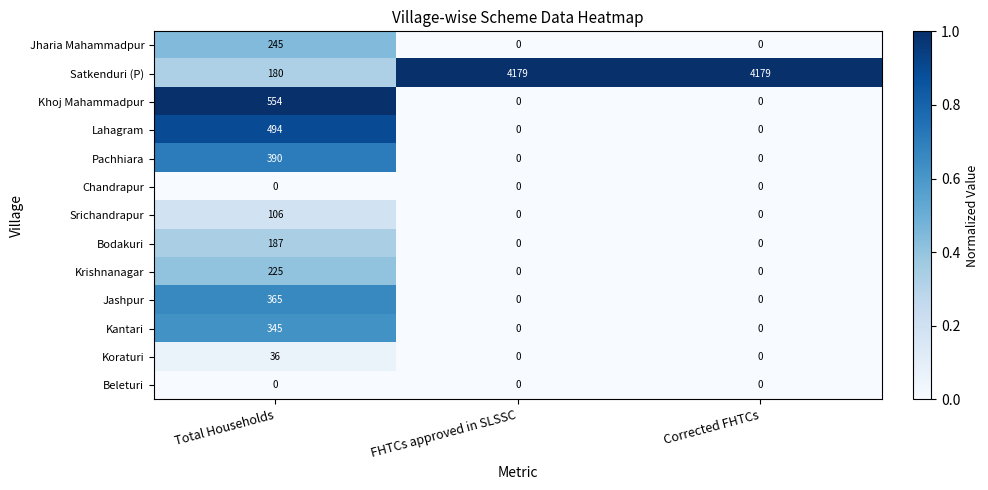

True or false: Krishnanagar has a value of 0 at FHTCs approved in SLSSC.

True